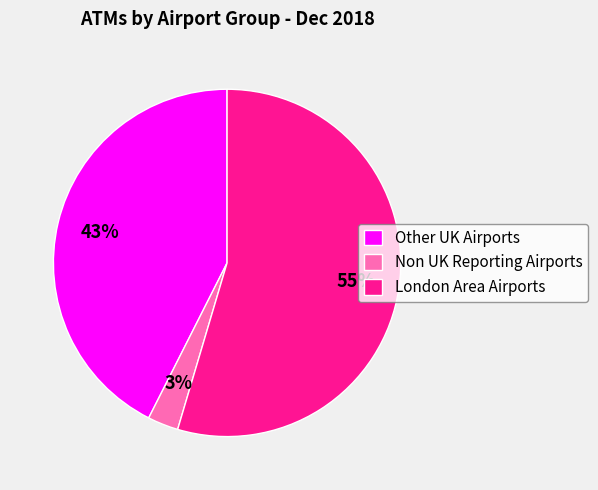

Is it true that Other UK Airports is 54% of the pie?

False